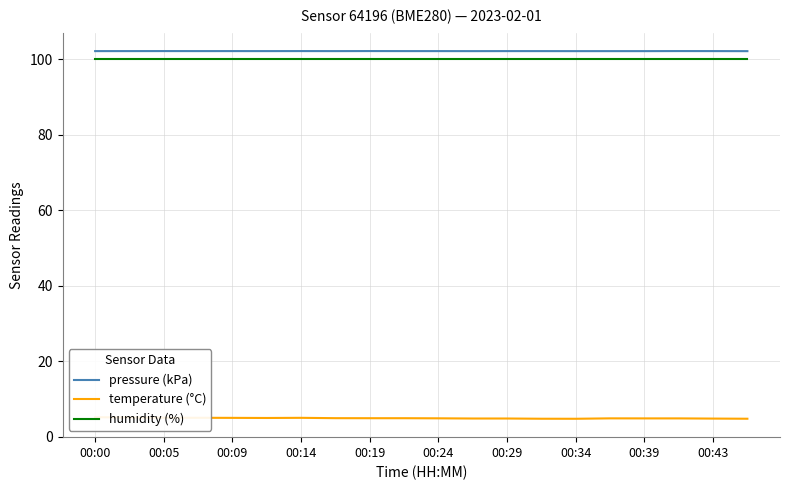

What is the highest value of the temperature (°C) series?

5.2